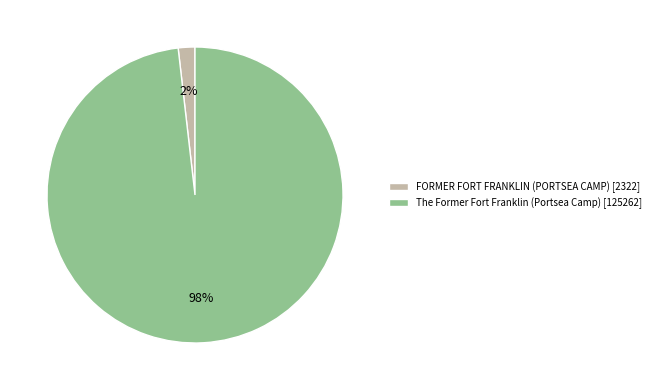

To the nearest percent, what percentage of the pie is FORMER FORT FRANKLIN (PORTSEA CAMP)?

2%